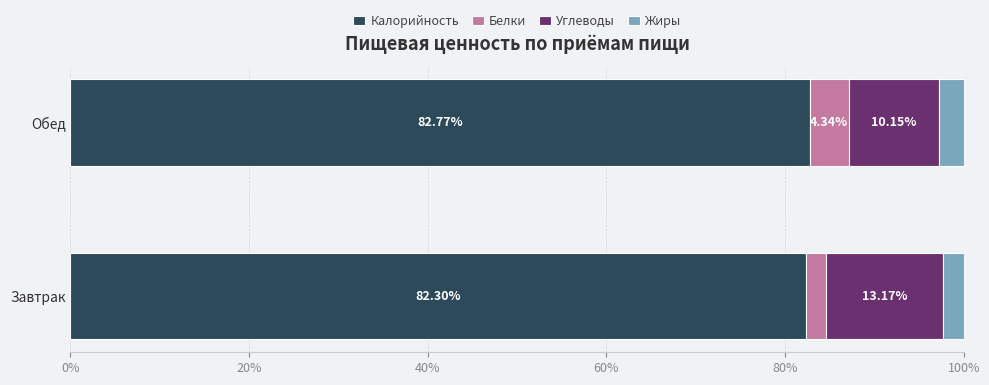

How many distinct data groups are displayed?

4